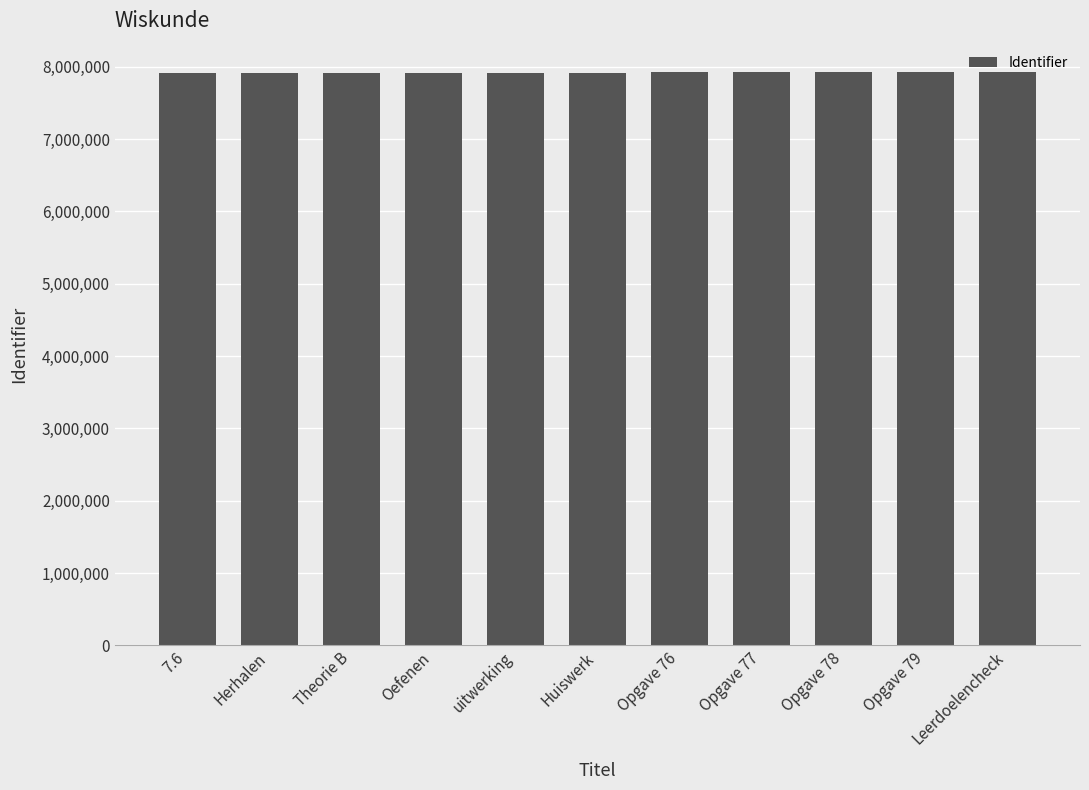

The chart shows a value of 7918934 at Herhalen. True or false?

True